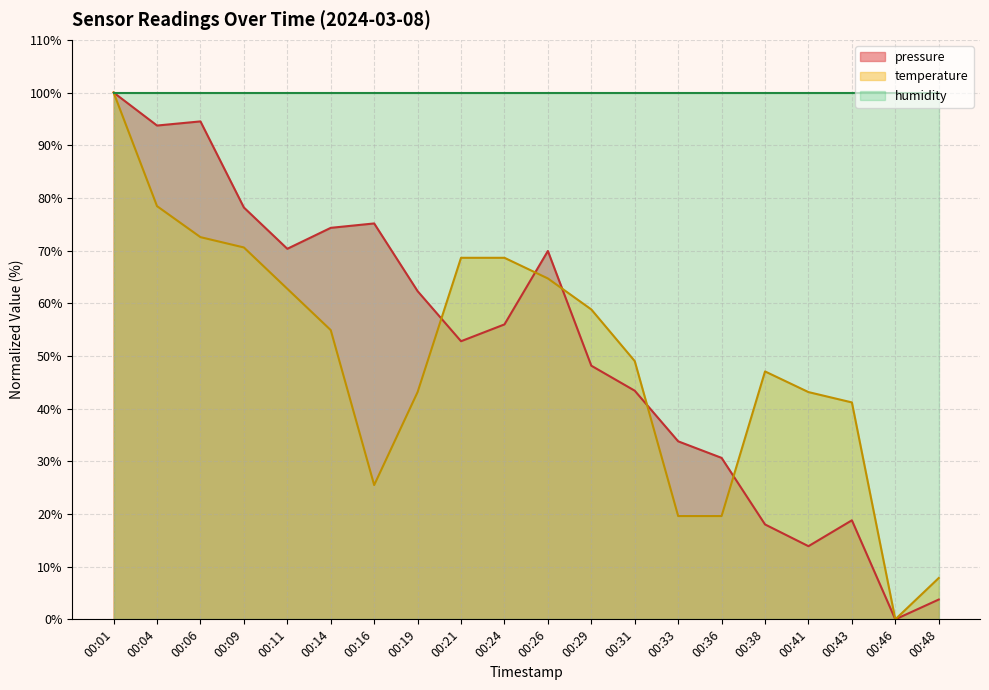

What is the difference between the highest and lowest values at 00:31?

56.6